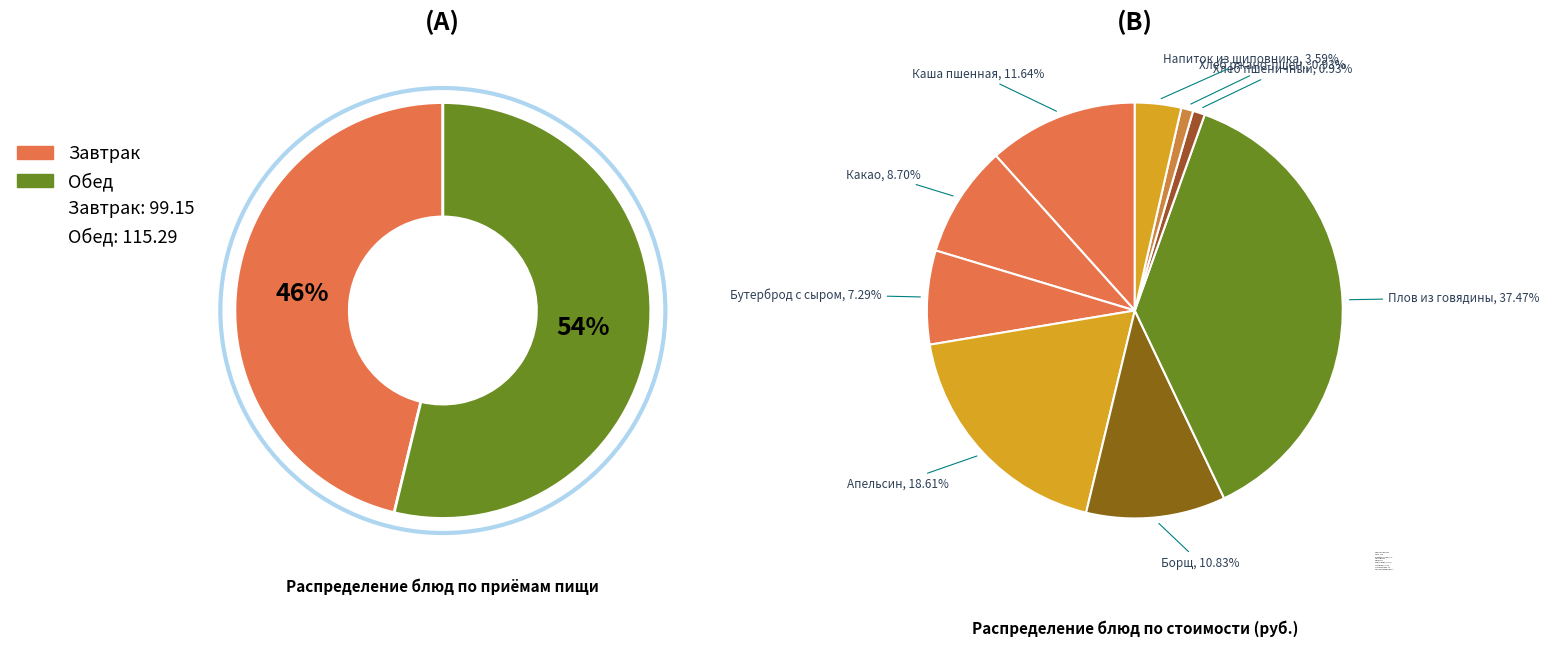

How many segments does this pie chart have?

9